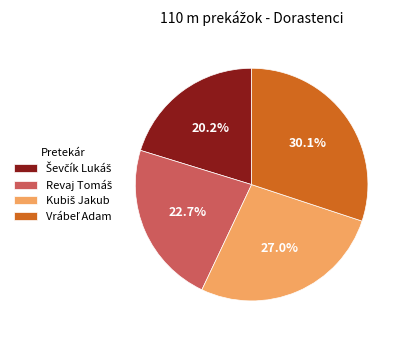

Is there a majority slice in this chart?

No